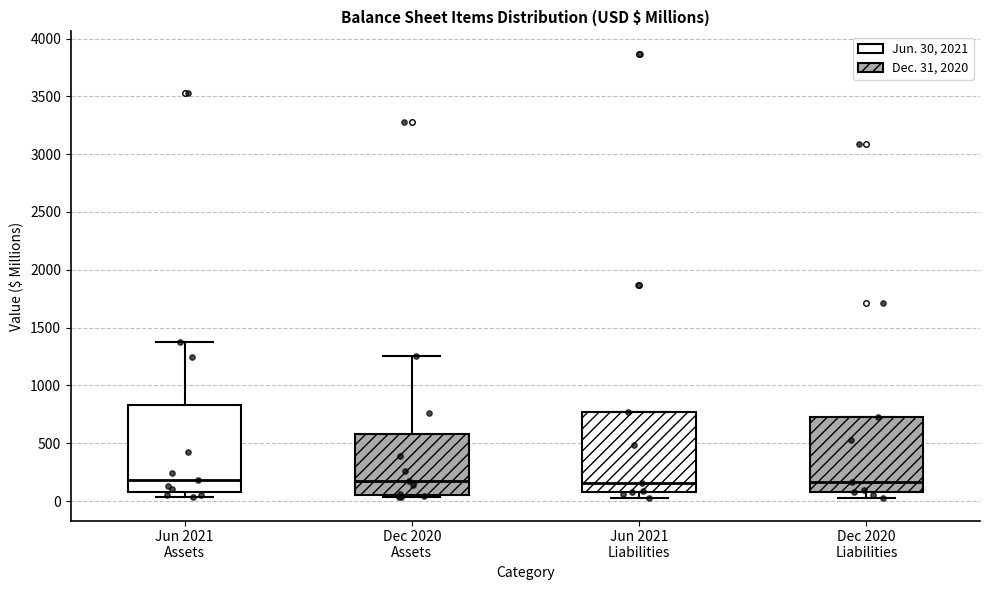

Reading left to right, transcribe this box plot: for each box, give where its median line is, the range the box spans, and where its two whiskers end, as read against the y-axis. The values are not printed on the chart, so give them approximately, as read against the axis.

Jun 2021 Assets: median 200, box 100 to 850, whiskers 50 to 1400
Dec 2020 Assets: median 200, box 50 to 600, whiskers 50 (just below the box's lower edge) to 1250
Jun 2021 Liabilities: median 150, box 100 to 750, whiskers 0 to 750
Dec 2020 Liabilities: median 150, box 100 to 750, whiskers 0 to 750